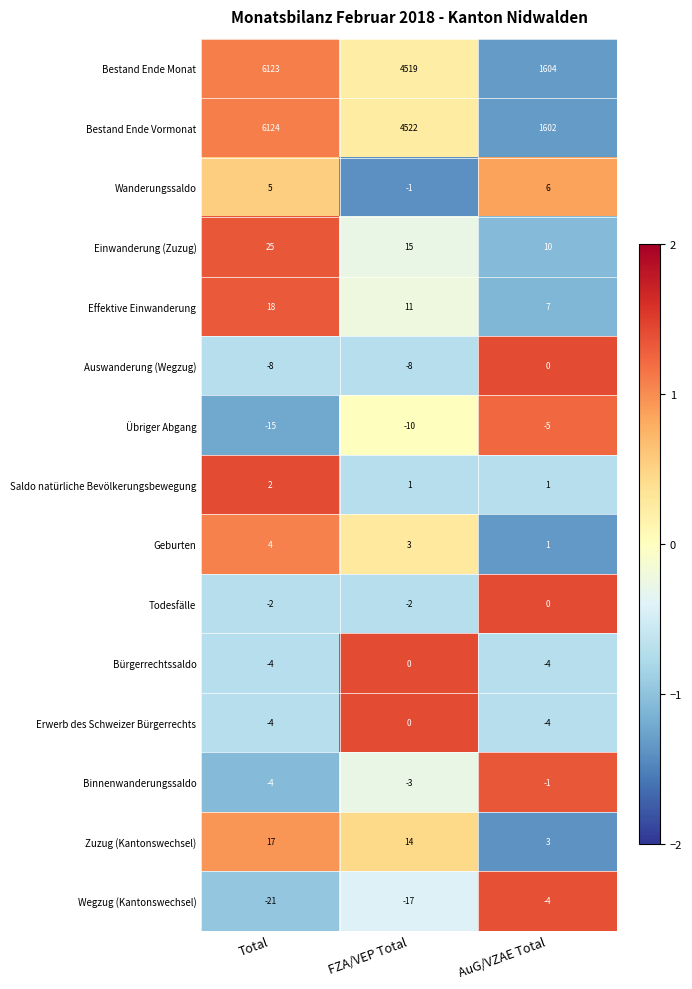

Between FZA/VEP Total and AuG/VZAE Total, which series saw the biggest shift?

Bestand Ende Vormonat